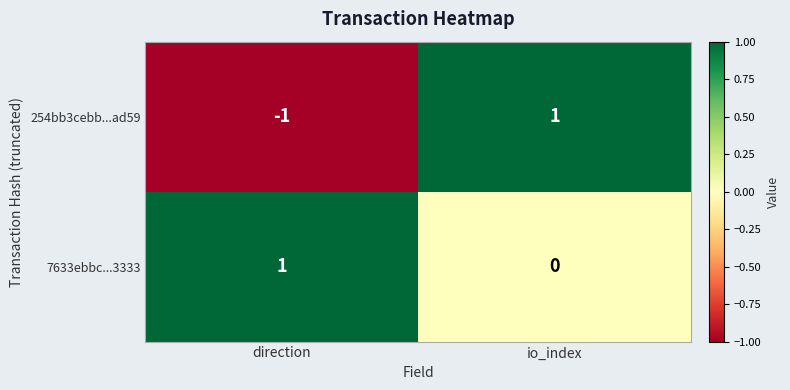

The 7633ebbc...3333 series shows 0 at direction. True or false?

False